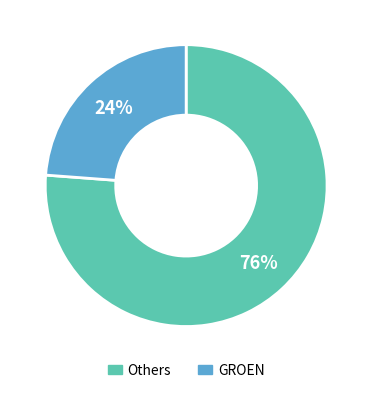

Is there a majority slice in this chart?

Yes